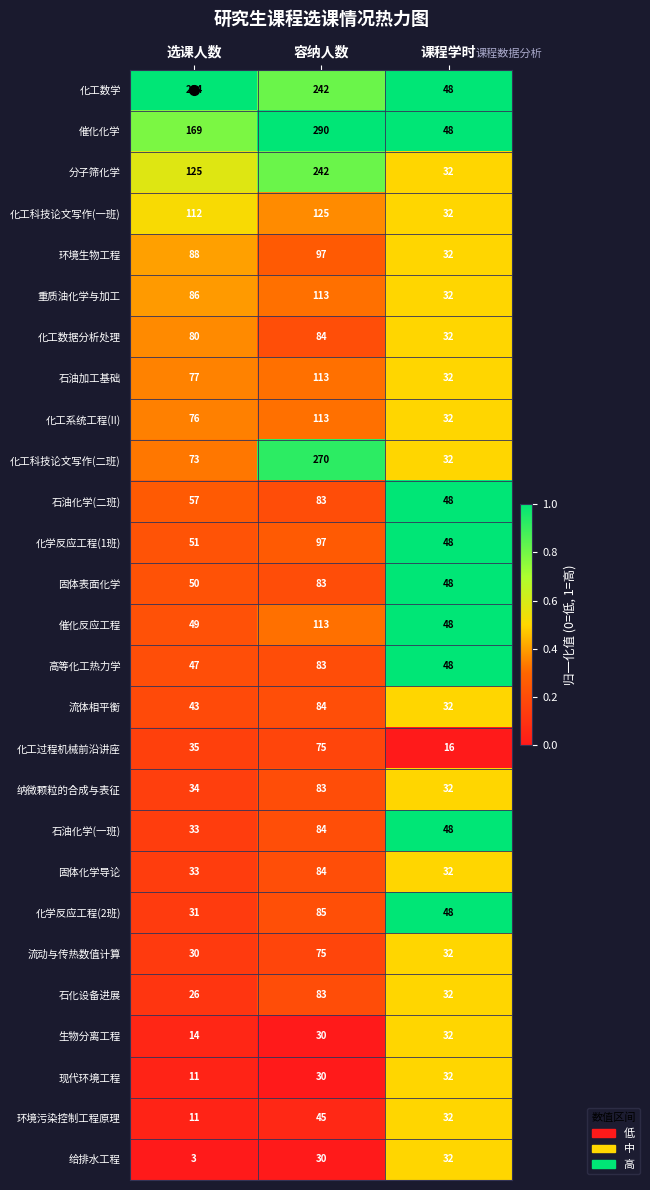

At which label is 固体化学导论 closest to 58?

选课人数